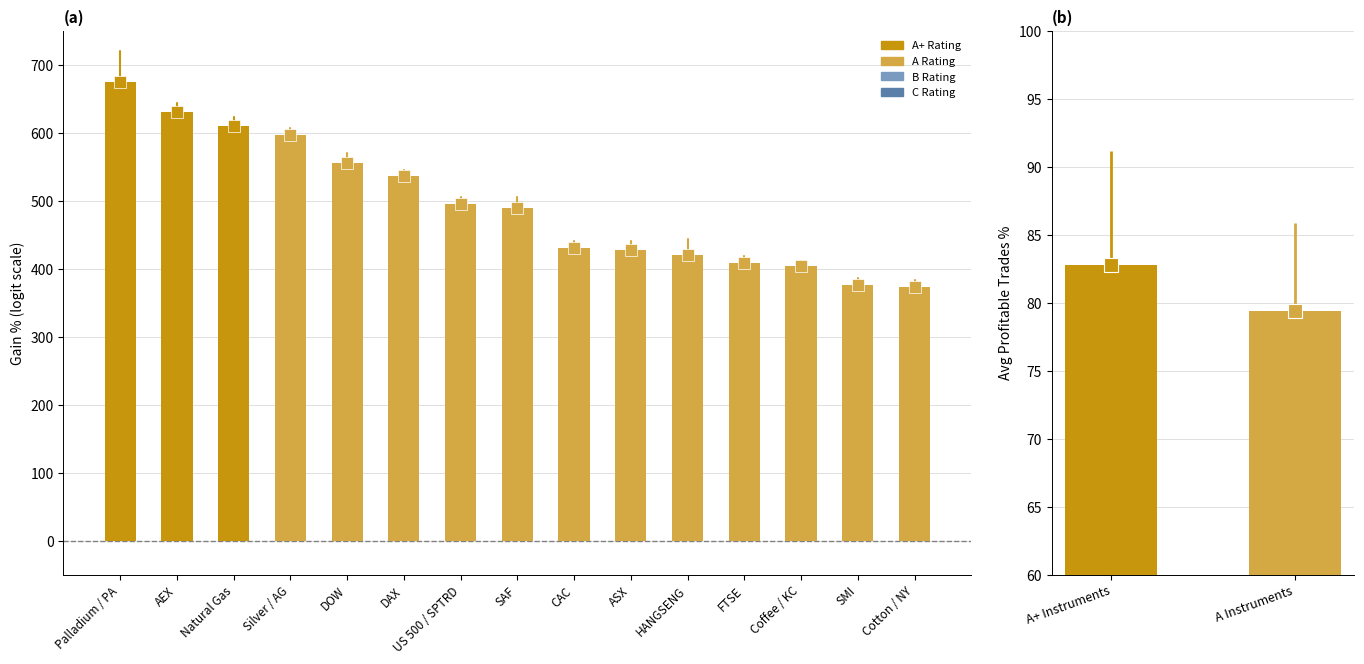

How many values are between 79 and 82?

1